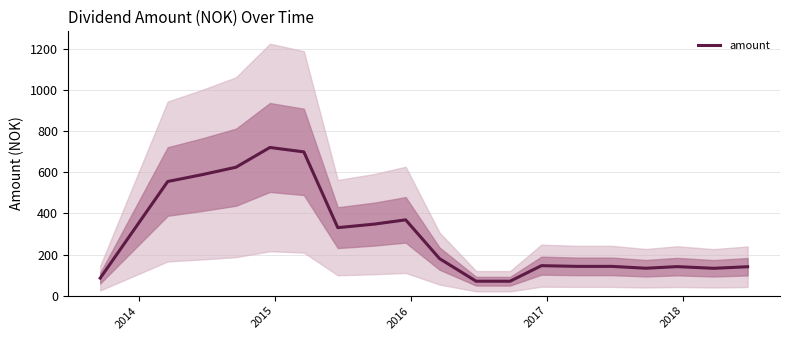

How many interior local peaks (higher than both neighbors) does the data have?

5